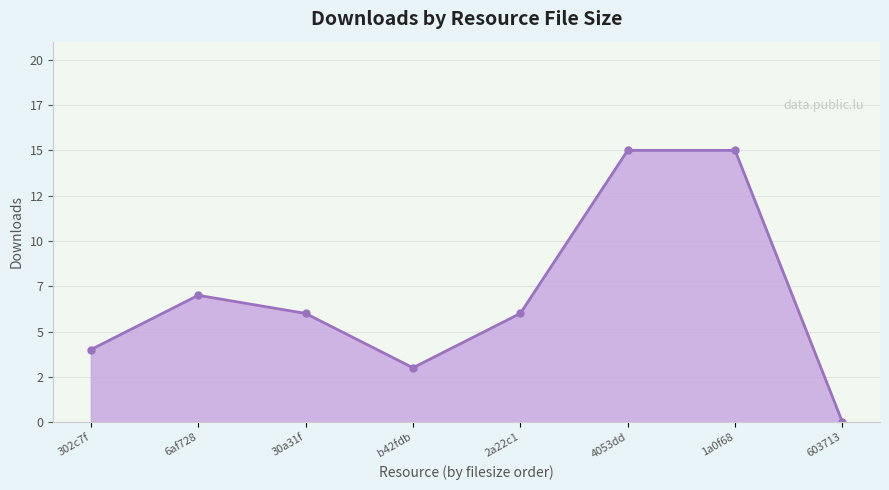

At which category does the data reach its first local valley?

b42fdb